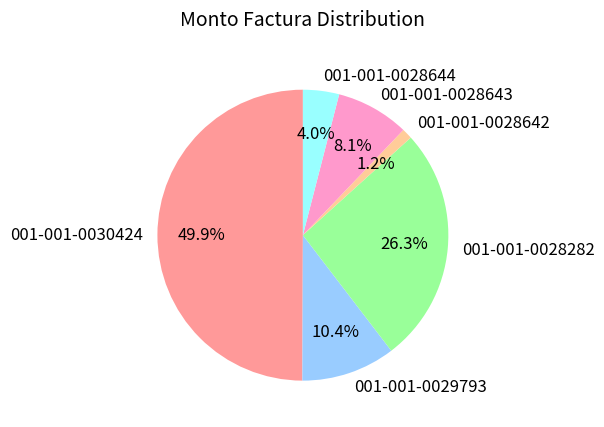

Combined, do 001-001-0028644 and 001-001-0028282 account for over 50%?

No